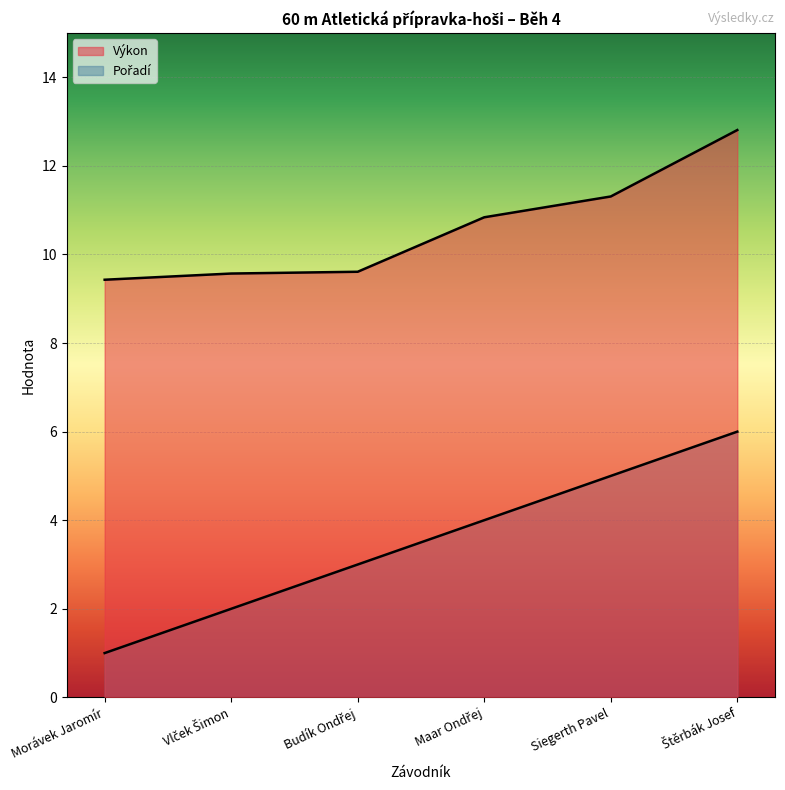

Which series has the widest spread of values?

Pořadí